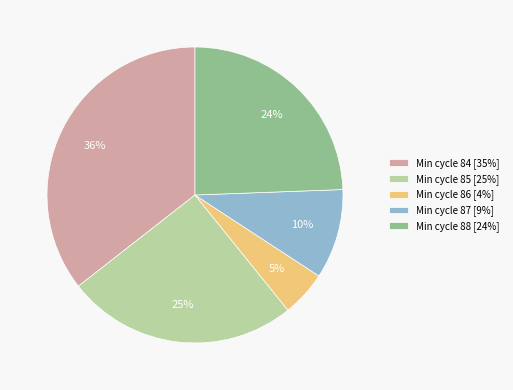

To the nearest percent, what is the difference between the largest and smallest slice percentages?

31%